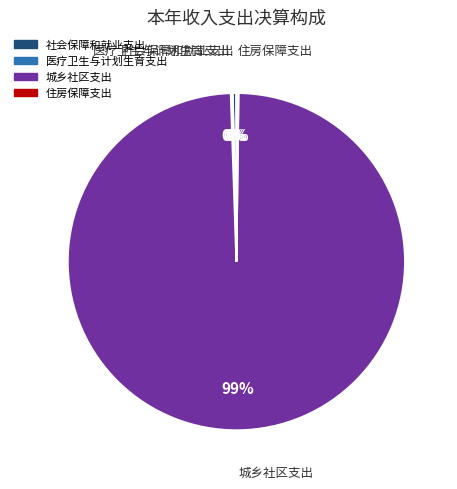

The 社会保障和就业支出 slice represents 0% of the pie. True or false?

True